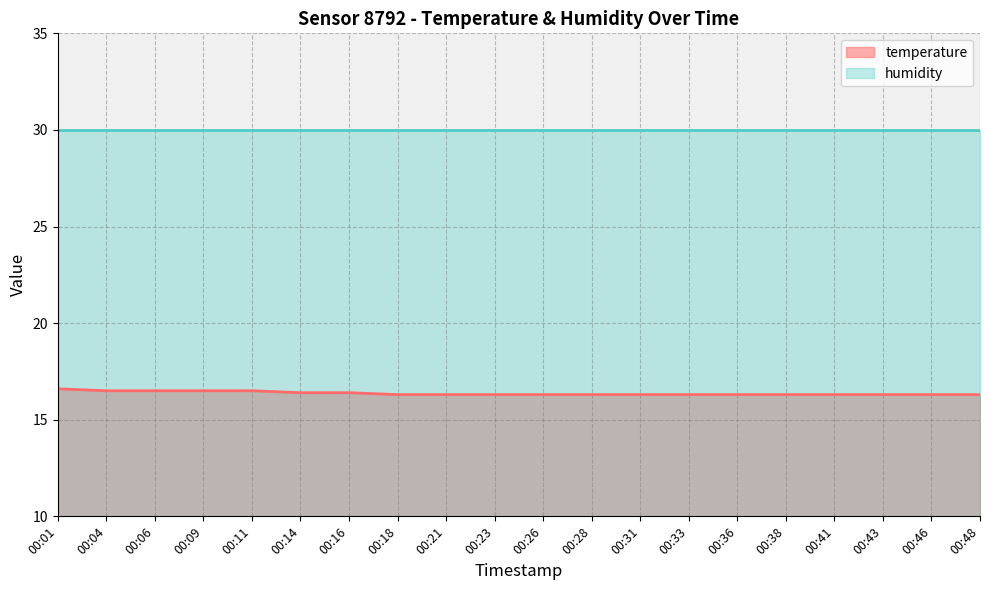

How many series are shown in this chart?

2